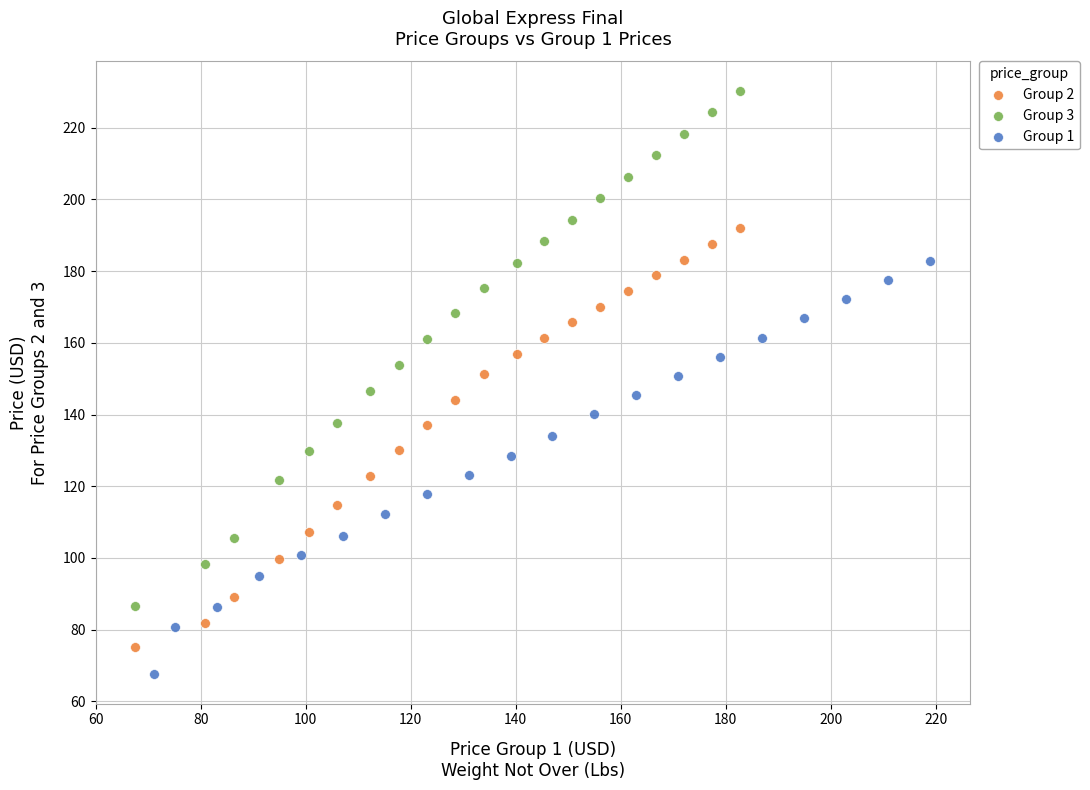

Which series contains the highest Y value?

Group 3